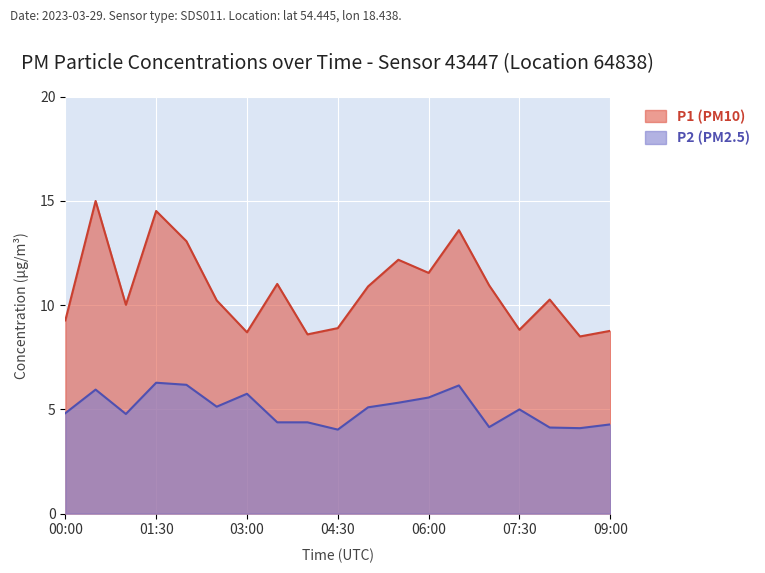

How many interior local peaks does the P2 series have?

5